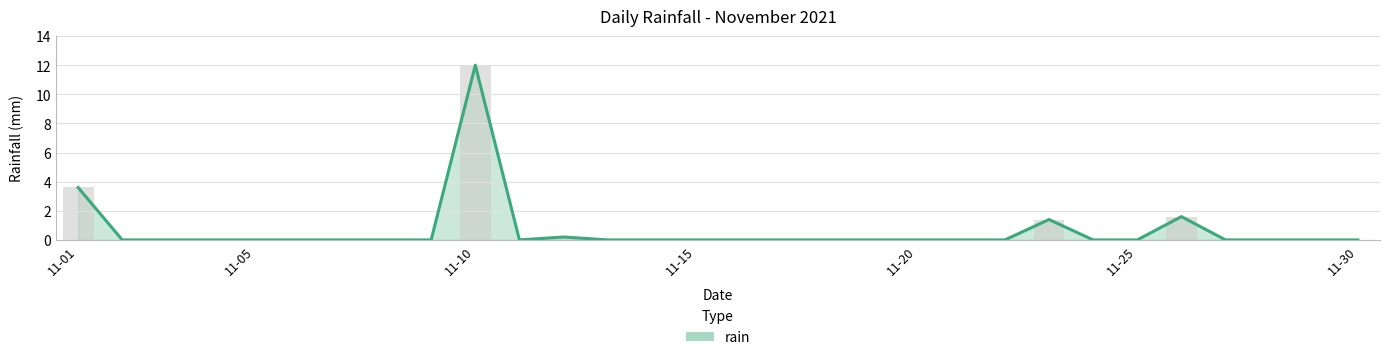

Where is rain (daily) nearest to the value 6?

11-01